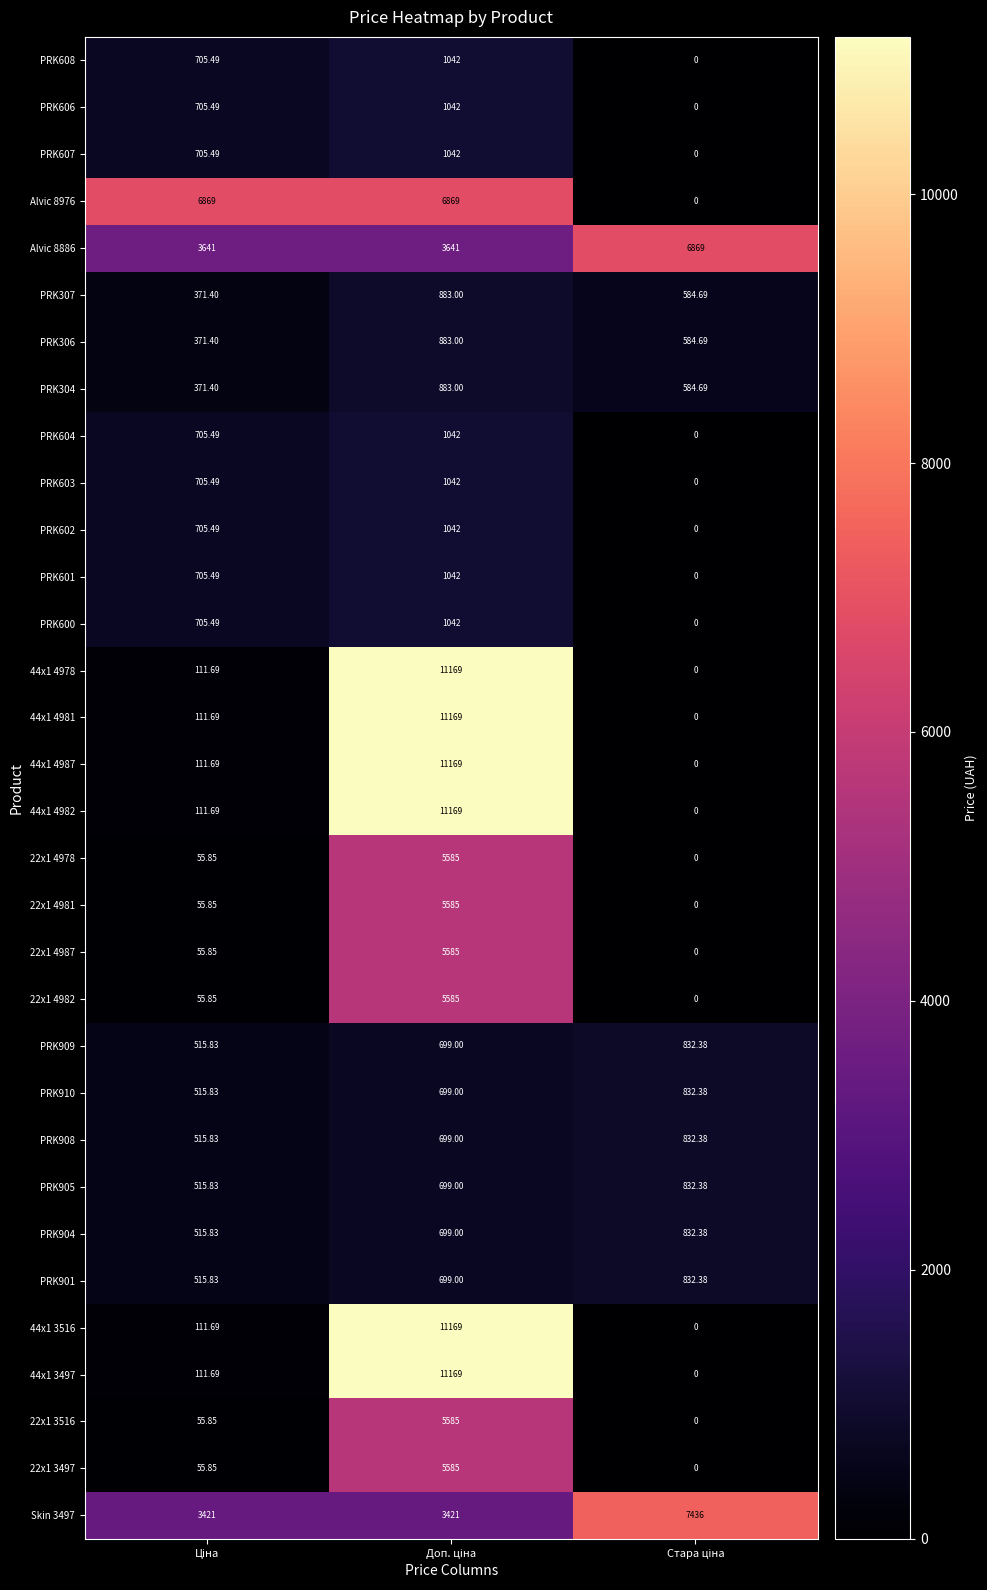

How many data points does each series have?

3